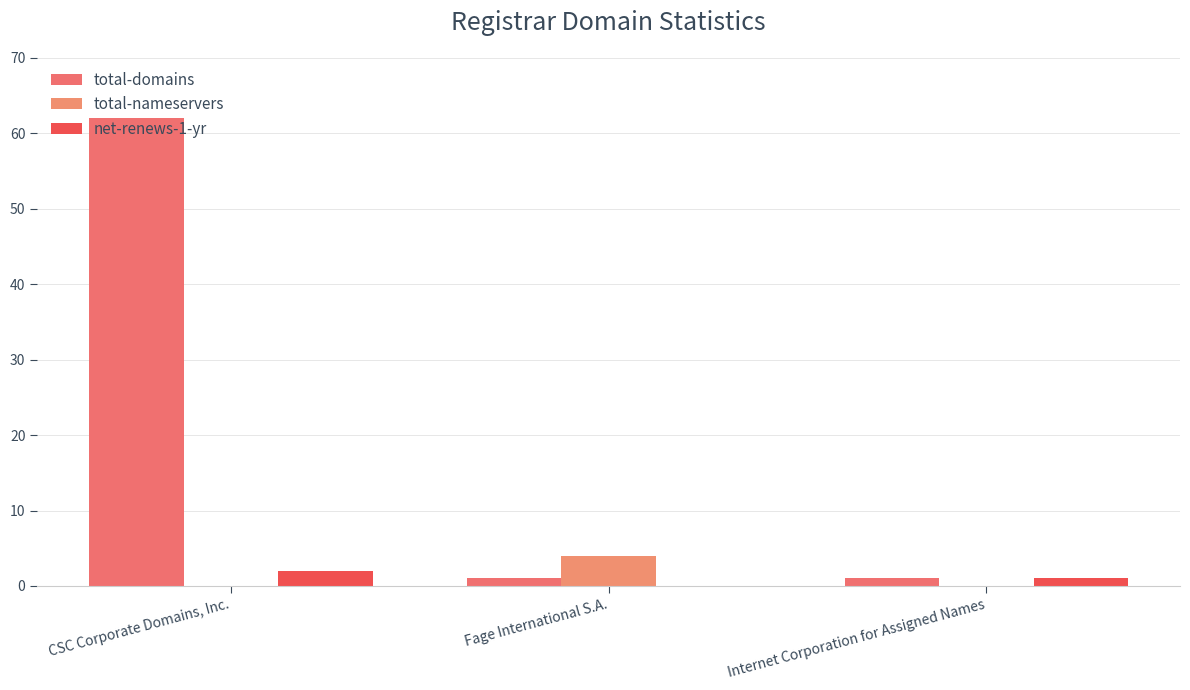

Count the number of data series in this chart.

3